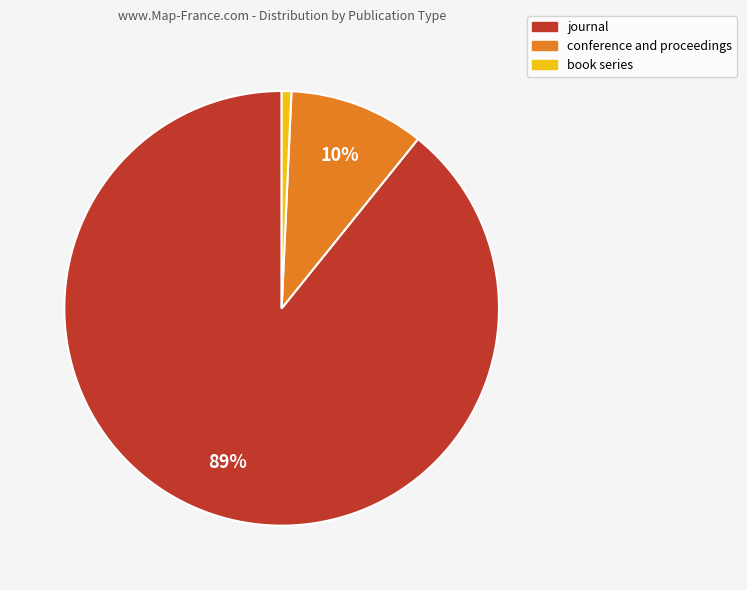

Rank the categories by value from highest to lowest.

journal, conference and proceedings, book series